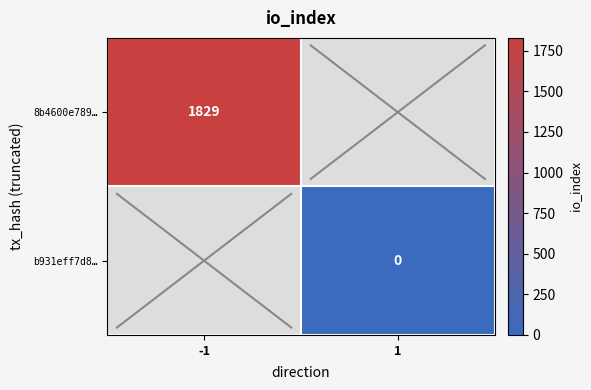

Is it true that 8b4600e789… equals 1829 at -1?

True